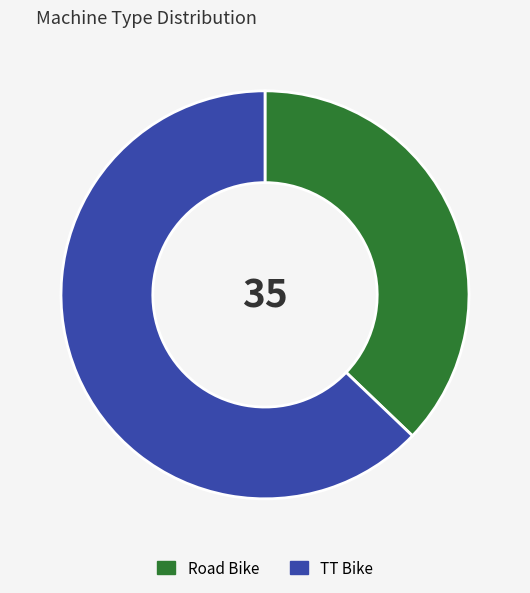

Does TT Bike account for over 50% of the chart?

Yes